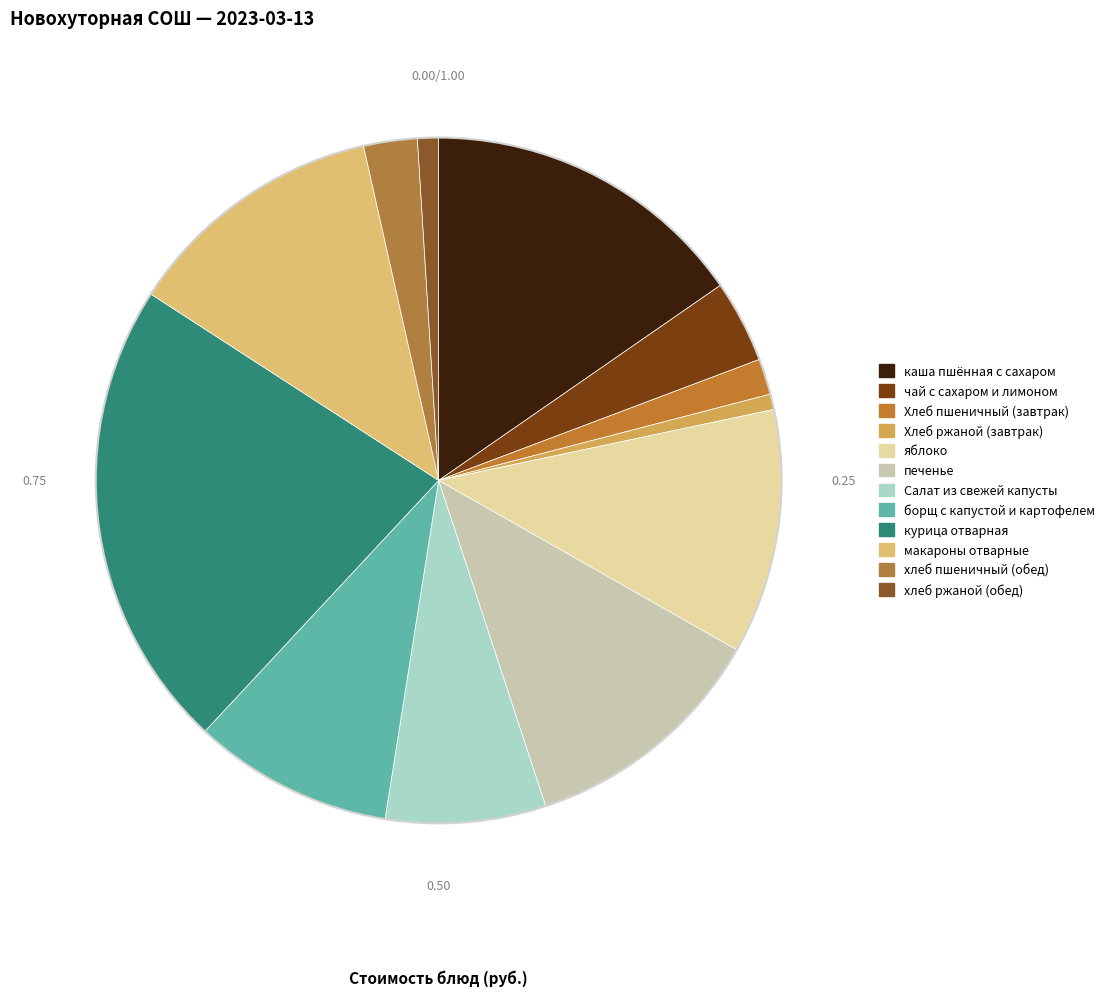

To the nearest percent, what percentage of the pie is печенье?

12%